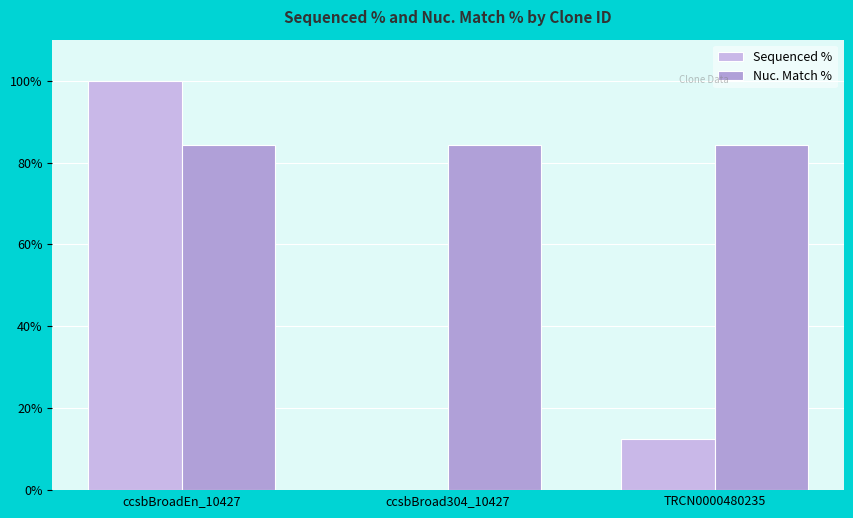

The value of Nuc. Match % at TRCN0000480235 is 84.3. True or false?

True